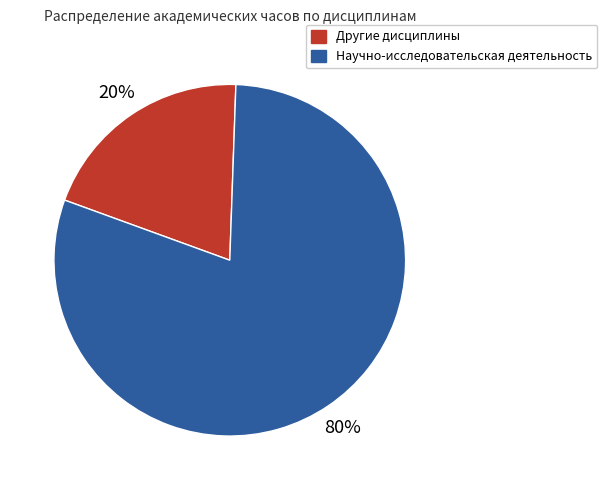

Does any single category account for the majority?

Yes